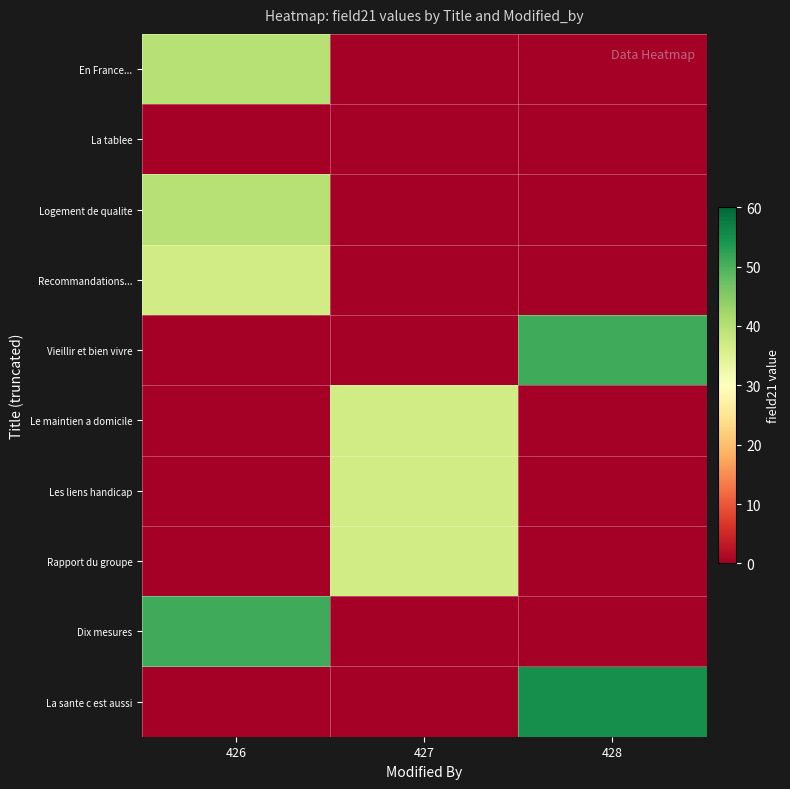

Reading right to left, extract all data points from this chart.

En France...: 428=0	427=0	426=40
La tablee: 428=0	427=0	426=0
Logement de qualite: 428=0	427=0	426=40
Recommandations...: 428=0	427=0	426=37
Vieillir et bien vivre: 428=51	427=0	426=0
Le maintien a domicile: 428=0	427=37	426=0
Les liens handicap: 428=0	427=37	426=0
Rapport du groupe: 428=0	427=37	426=0
Dix mesures: 428=0	427=0	426=51
La sante c est aussi: 428=55	427=0	426=0